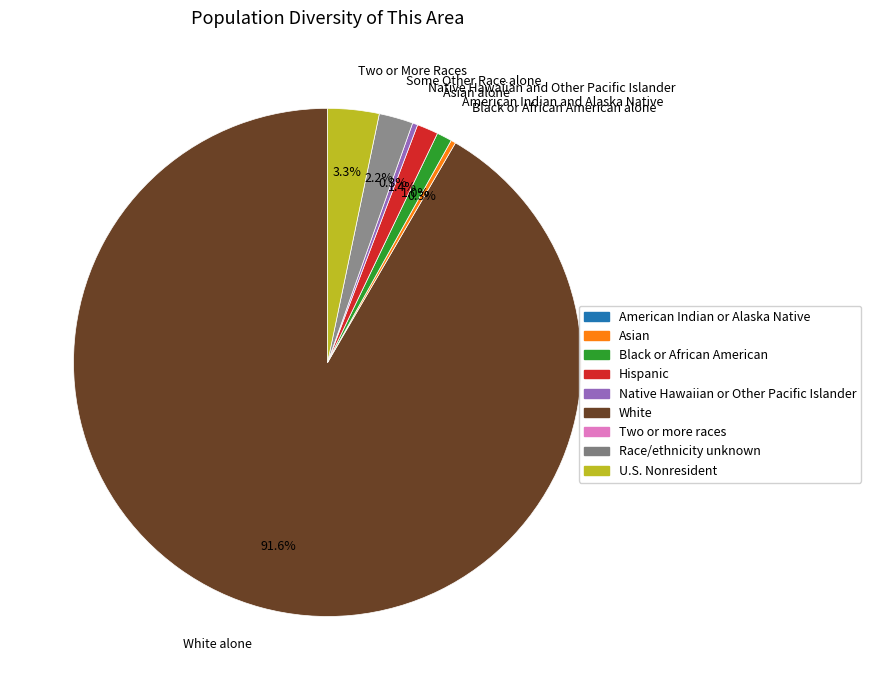

To the nearest percent, what is the average slice percentage?

14%